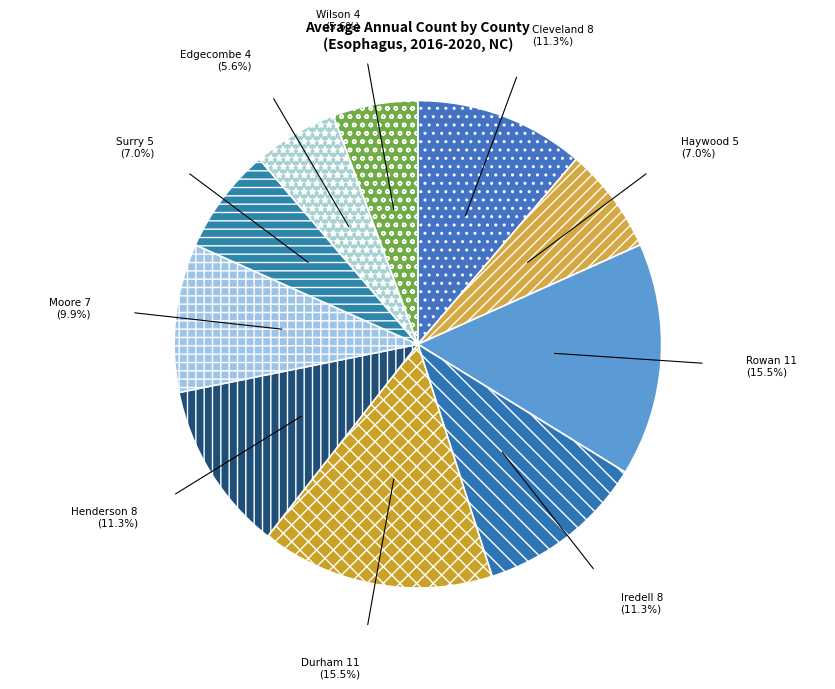

How many segments does this pie chart have?

10